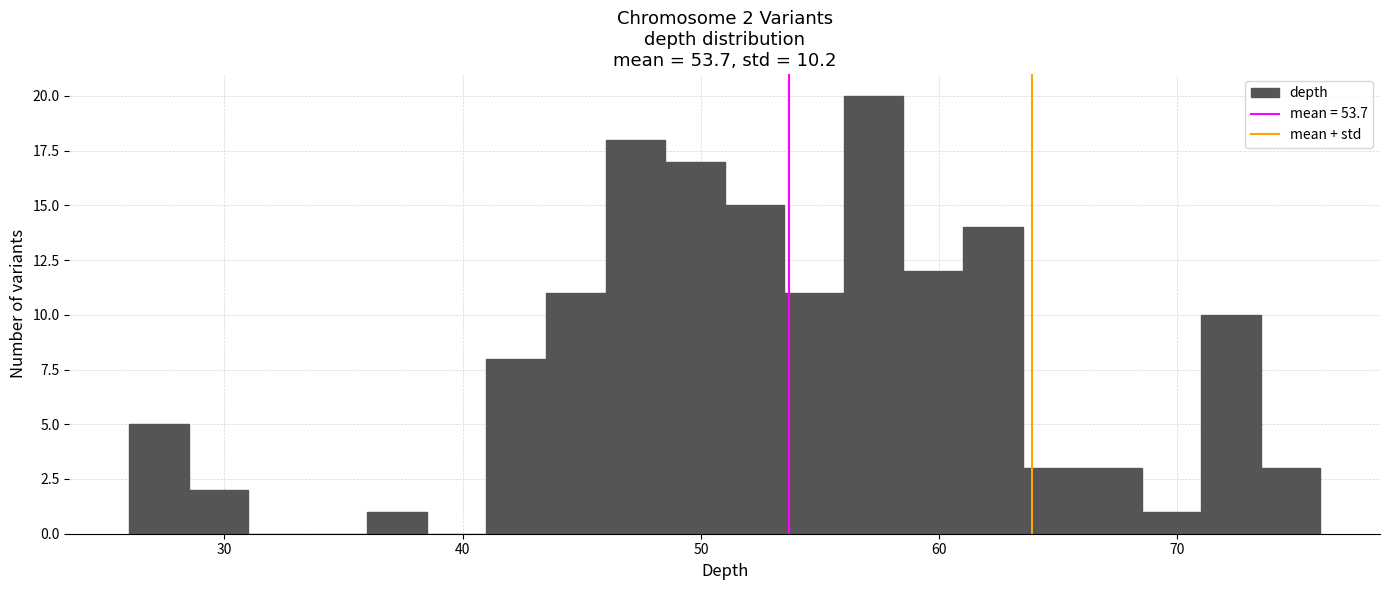

Around what value on the x-axis is the tallest bar? Give the approximate position of its centre, as read against the axis.

57